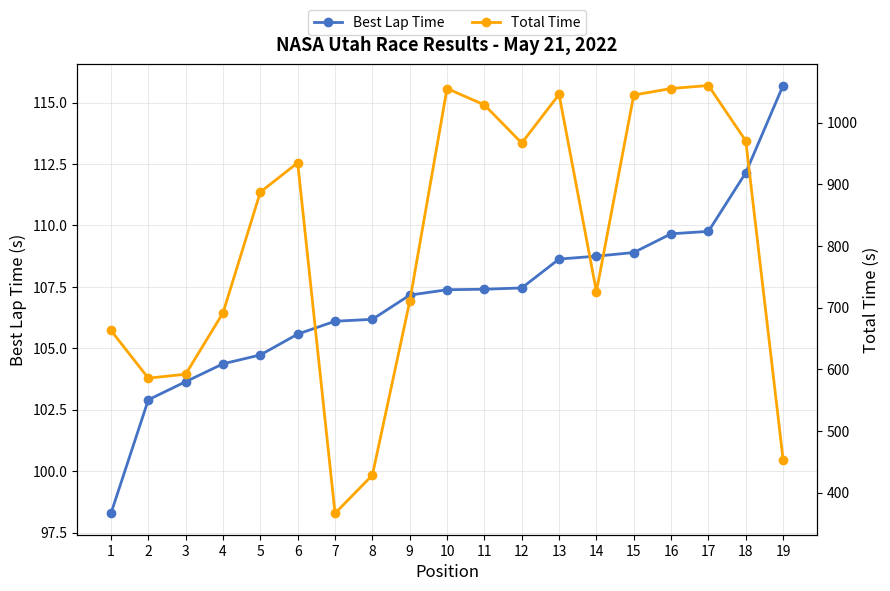

Reading left to right, transcribe all the data shown in this chart.

Best Lap Time: 98.3	102.9	103.6	104.4	104.7	105.6	106.1	106.2	107.2	107.4	107.4	107.5	108.6	108.8	108.9	109.7	109.8	112.1	115.7
Total Time: 663.2	585.8	592.2	691.7	887.6	935.2	366.5	428.4	710.1	1055.6	1029.0	967.2	1046.1	726.2	1045.0	1055.6	1060.5	970.7	453.4